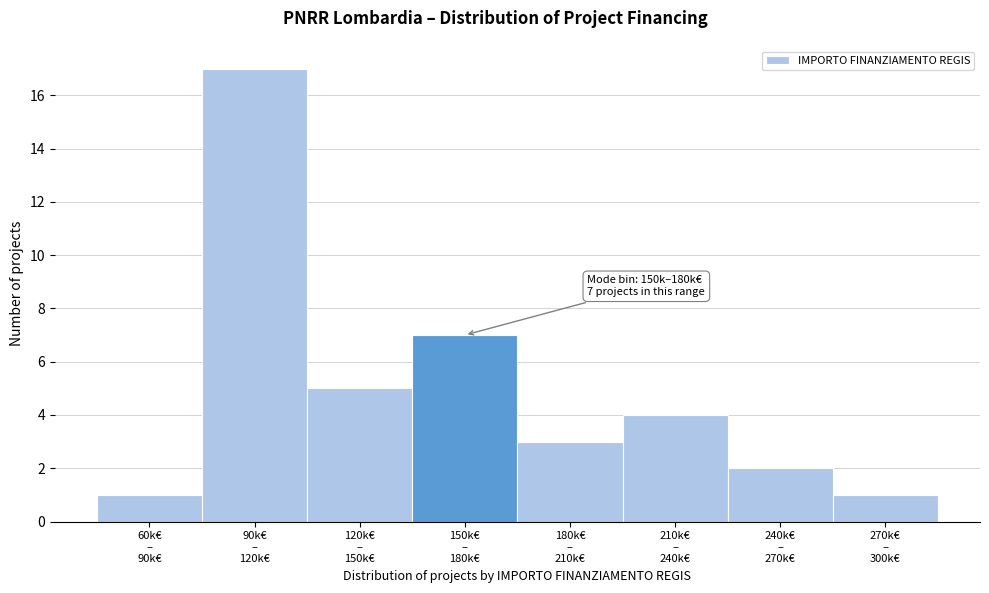

Reading left to right, transcribe all the data shown in this chart.

1	17	5	7	3	4	2	1